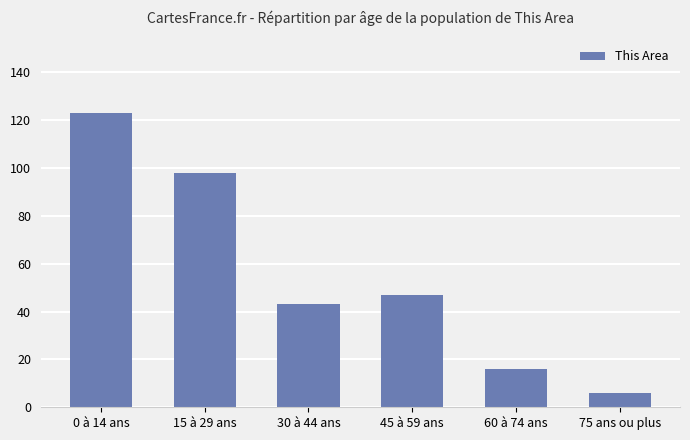

Approximately how many times larger is the value at 30 à 44 ans compared to 0 à 14 ans?

0.3